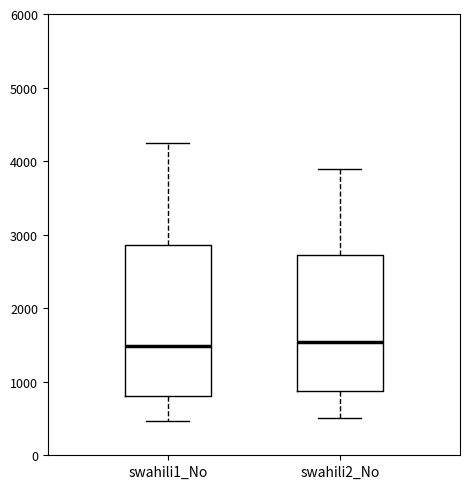

Reading left to right, read every box against the y-axis: the position of its median line, the range the box covers, and the ends of its whiskers. The values are not printed on the chart, so give them approximately, as read against the axis.

swahili1_No: median 1500, box 800 to 2900, whiskers 500 to 4200
swahili2_No: median 1500, box 900 to 2700, whiskers 500 to 3900